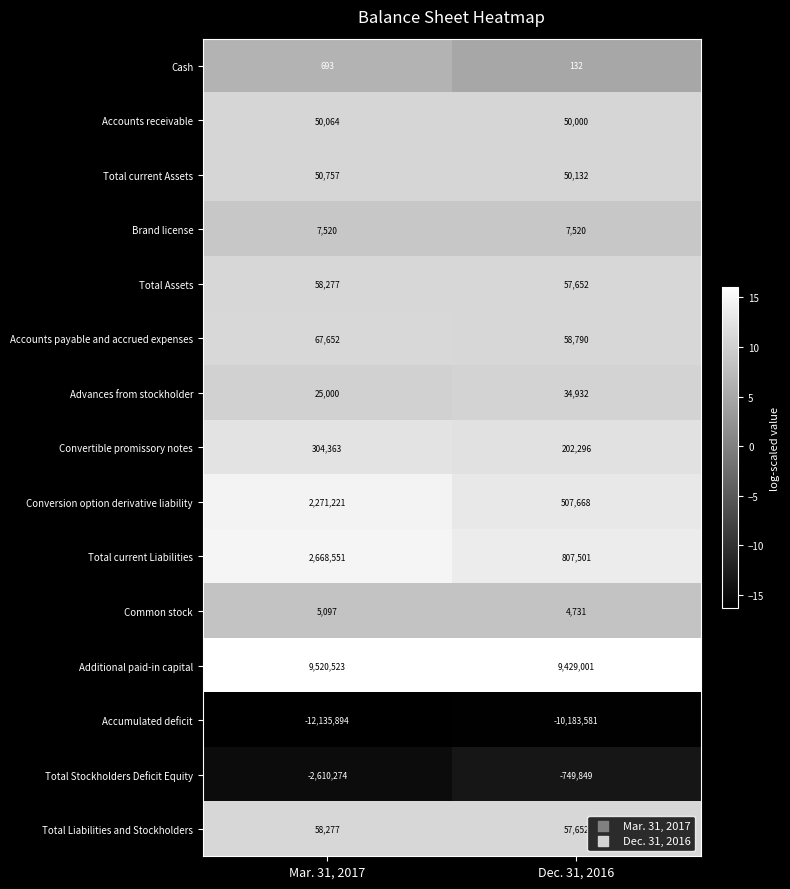

Read the Convertible promissory notes value at Dec. 31, 2016.

202296